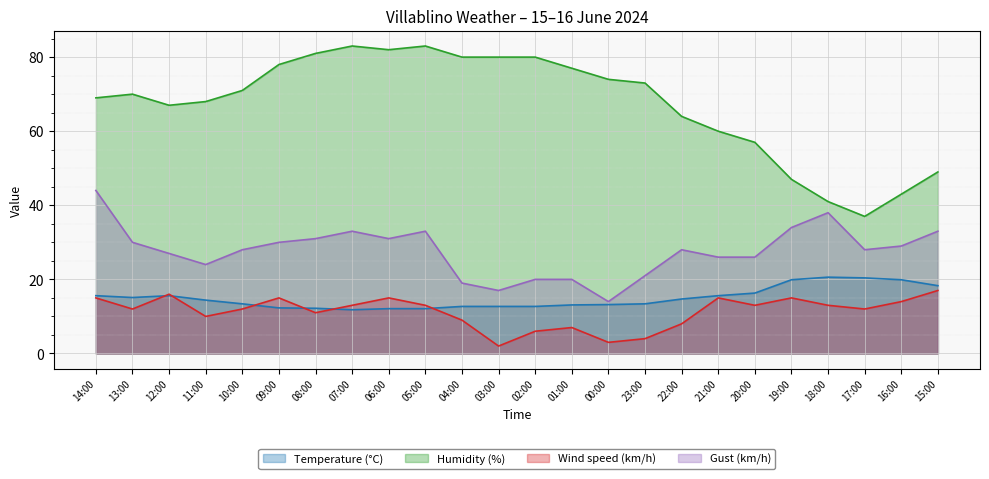

How many data points in Temperature (°C) are less than 14?

12